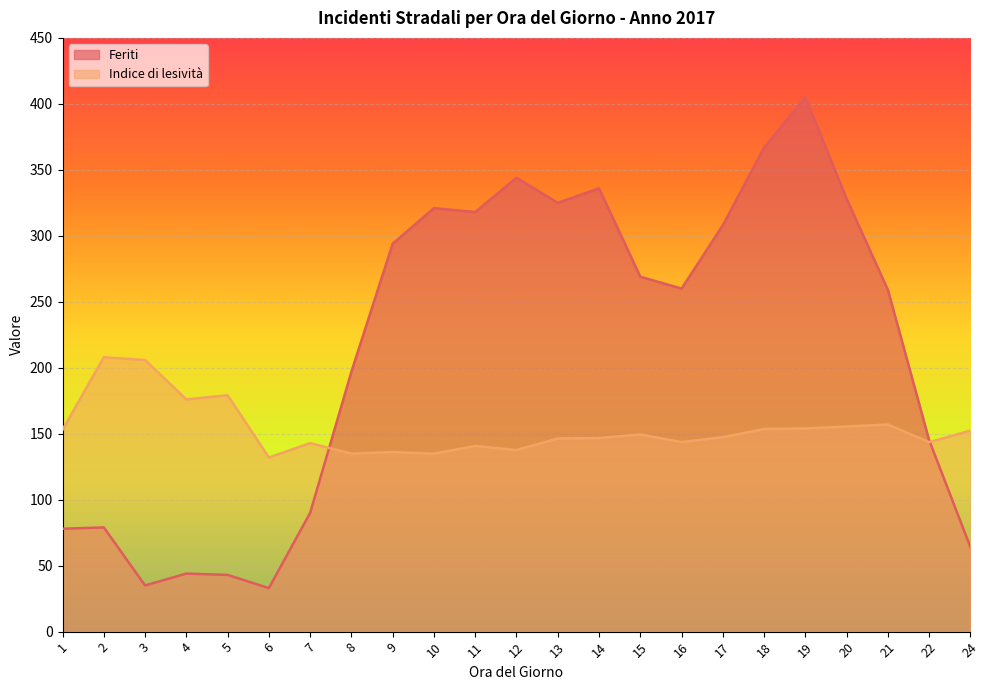

How many series are shown in this chart?

2